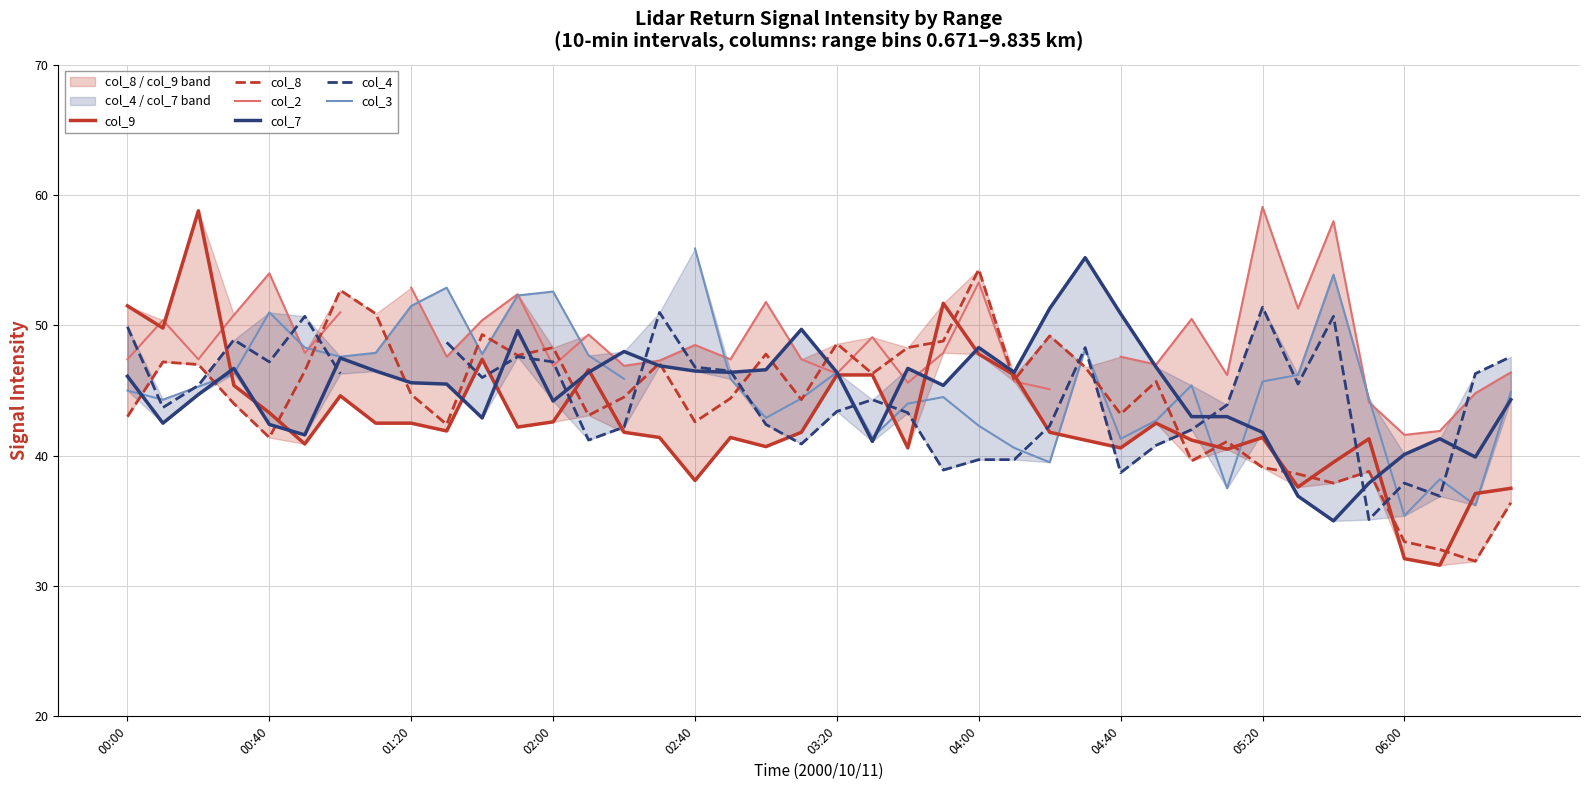

What is the sum of all col_9 values?

1709.8